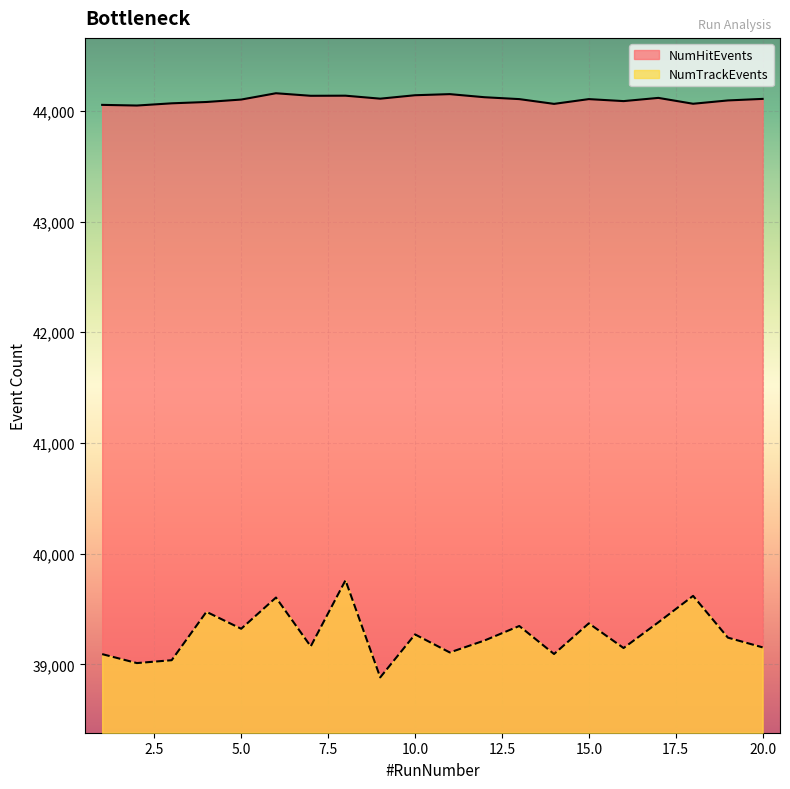

How many lines are shown in the chart?

2